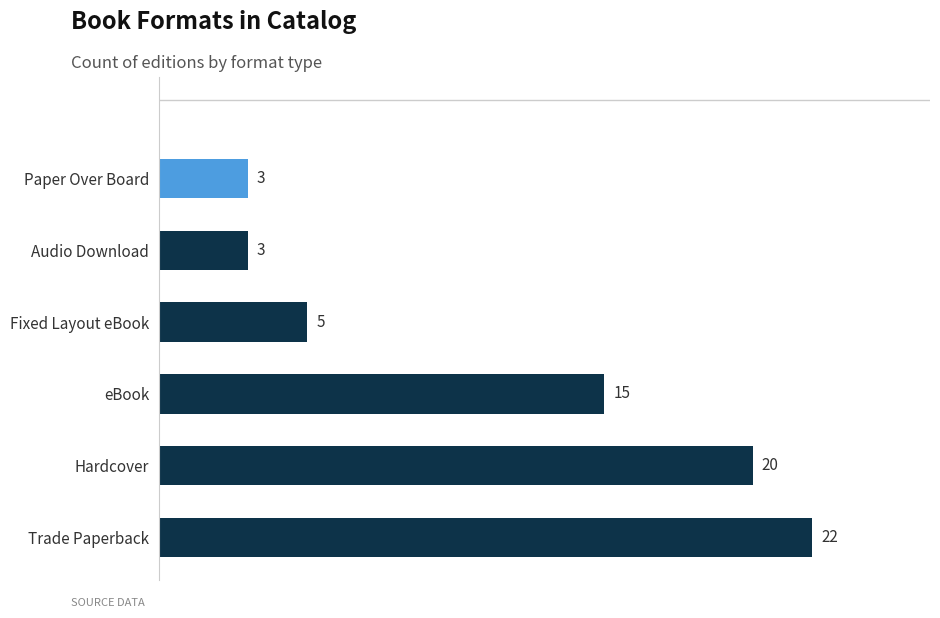

What is the maximum value shown in the chart?

22